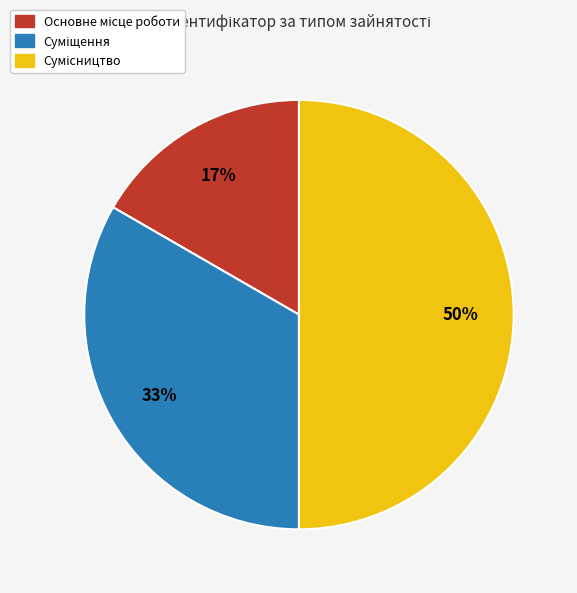

To the nearest percent, what is the difference between the largest and smallest slice percentages?

33%